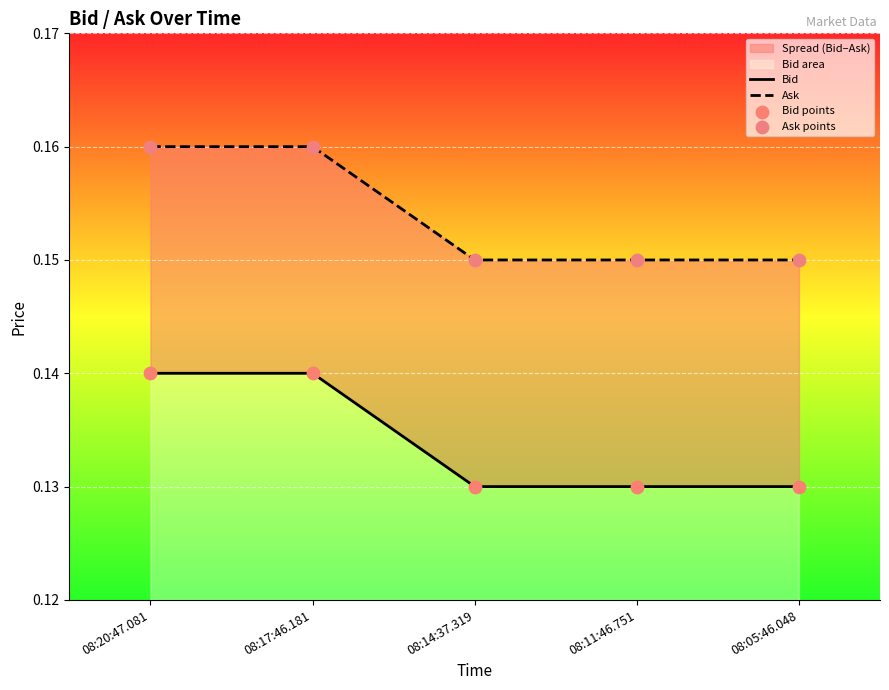

Which series has the largest Y range (max minus min)?

Bid